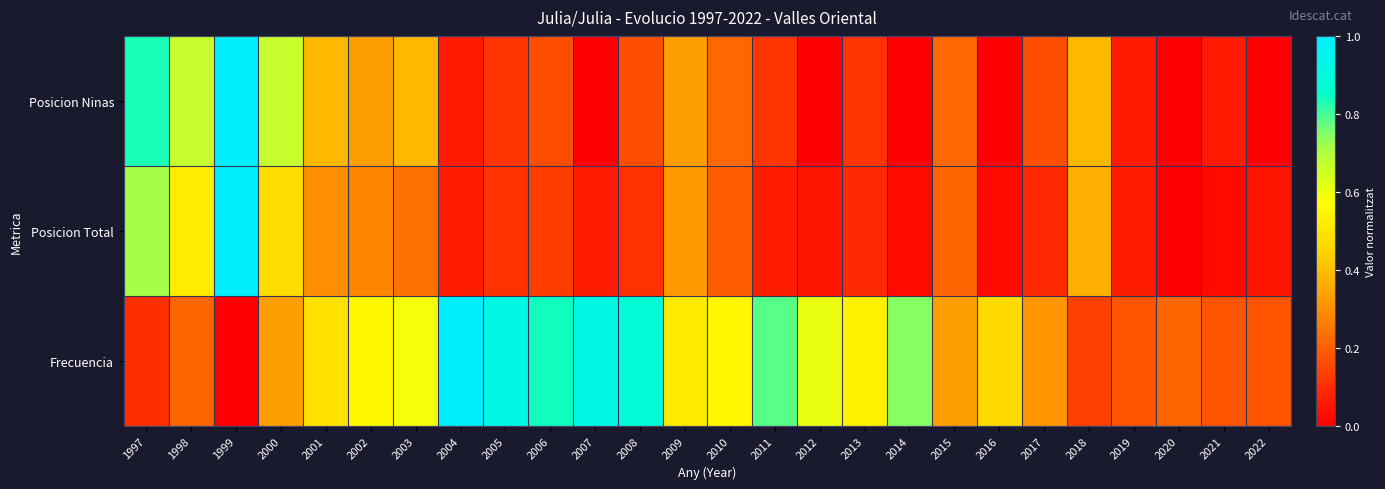

At 2015, list the series in order from largest to smallest.

Frecuencia, Posicion Ninas, Posicion Total